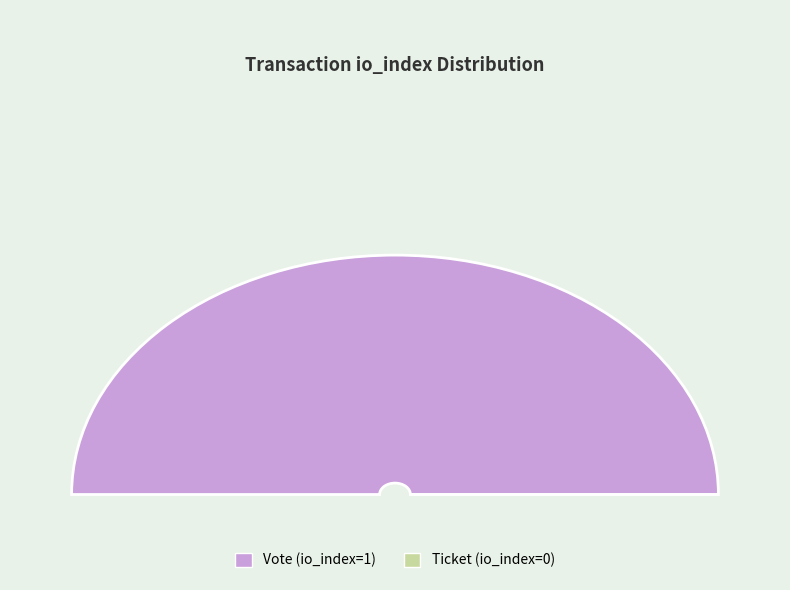

Which slice is the smallest?

Ticket (io_index=0)